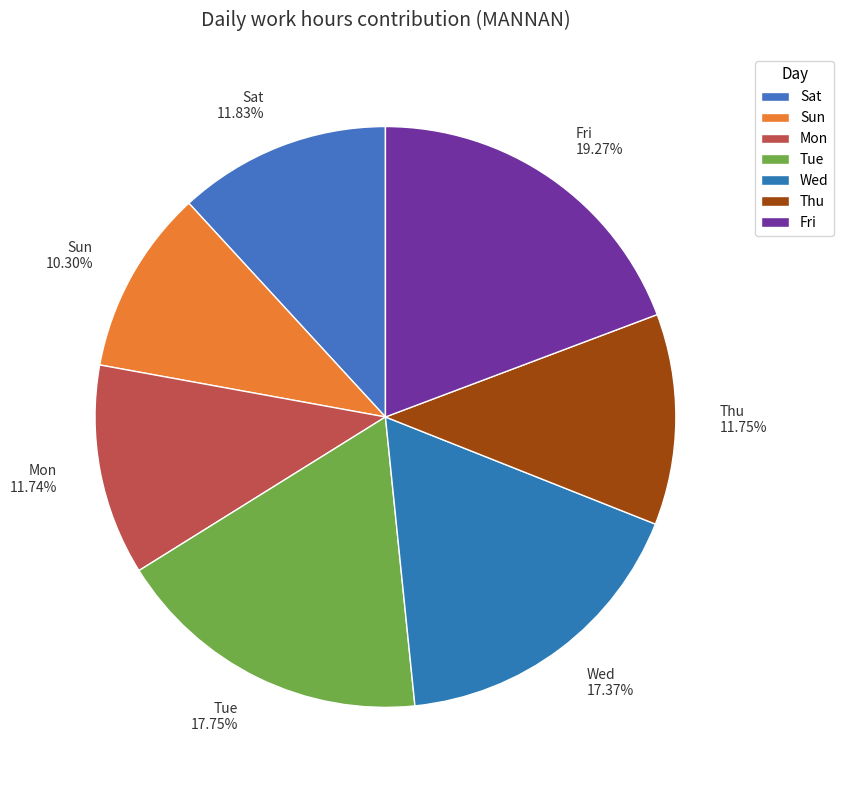

What is the ratio of the value at Fri to the value at Wed?

1.1